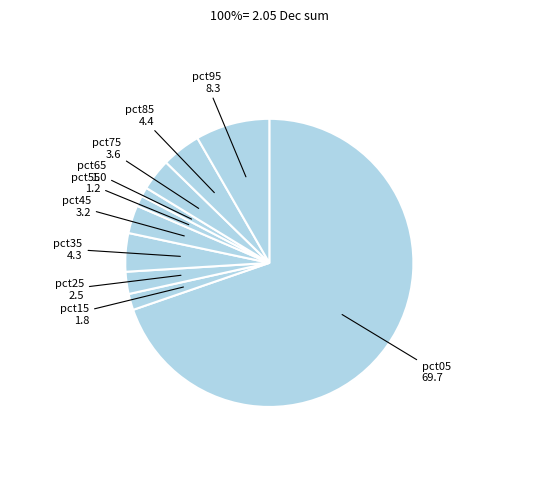

Which slice is the largest?

pct05